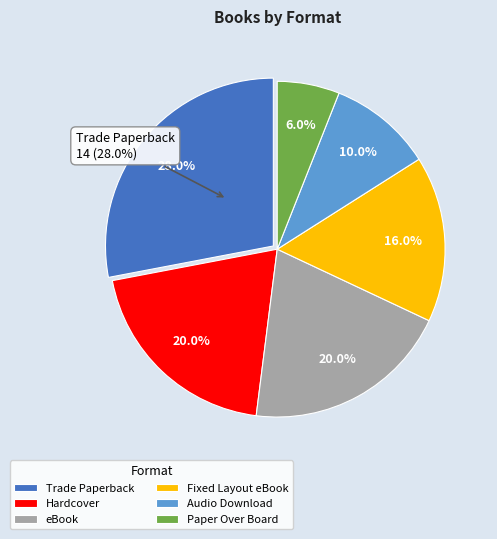

How many segments does this pie chart have?

6